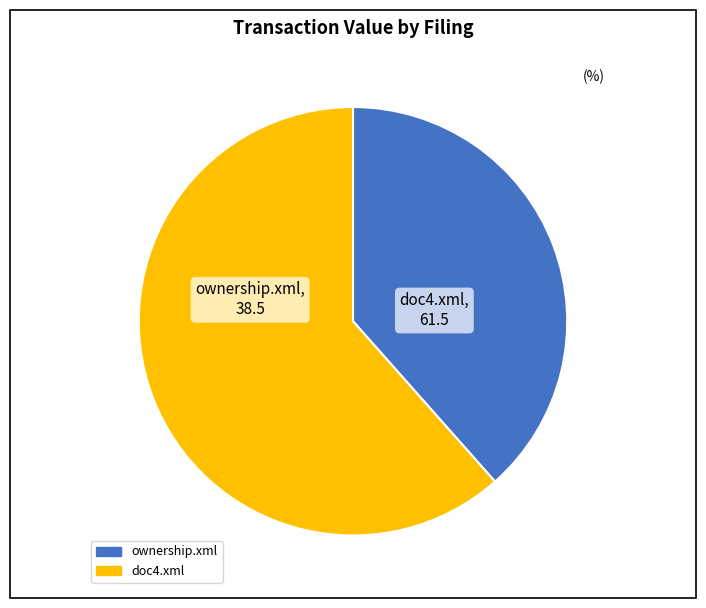

How many slices are in this pie chart?

2